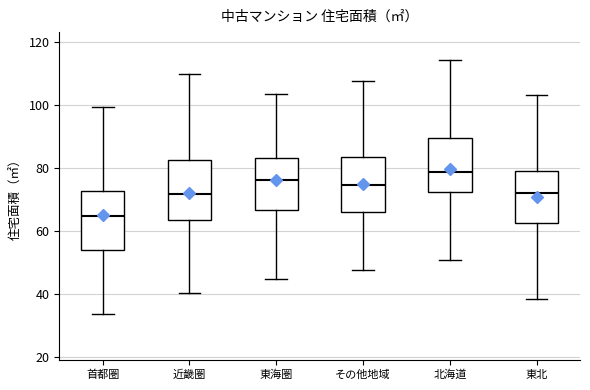

Where does the median line of the box for 近畿圏 sit on the y-axis? The values are not printed on the chart, so give them approximately, as read against the axis.

72